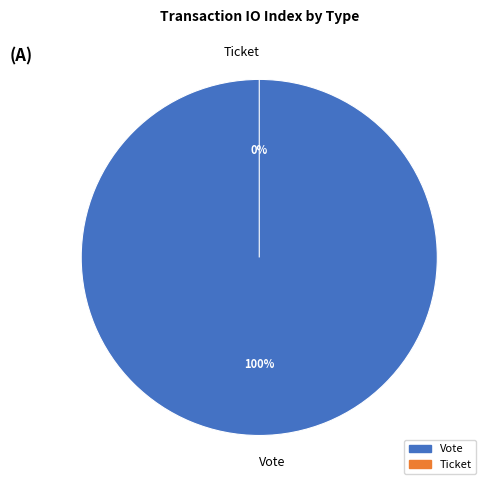

Rank the categories by value from lowest to highest.

Ticket, Vote